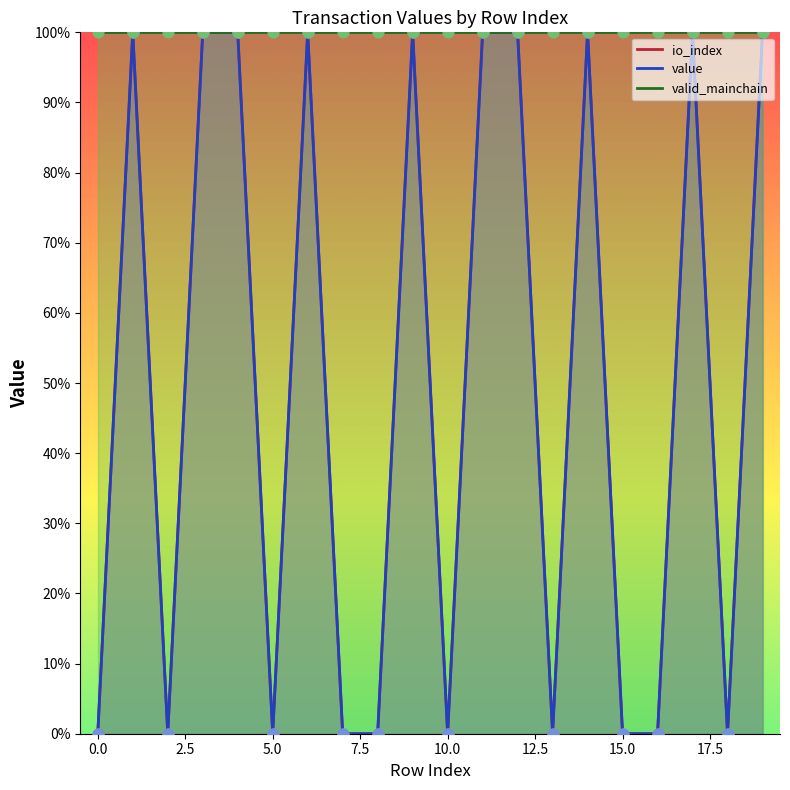

At which category is the sum across all series the highest?

1